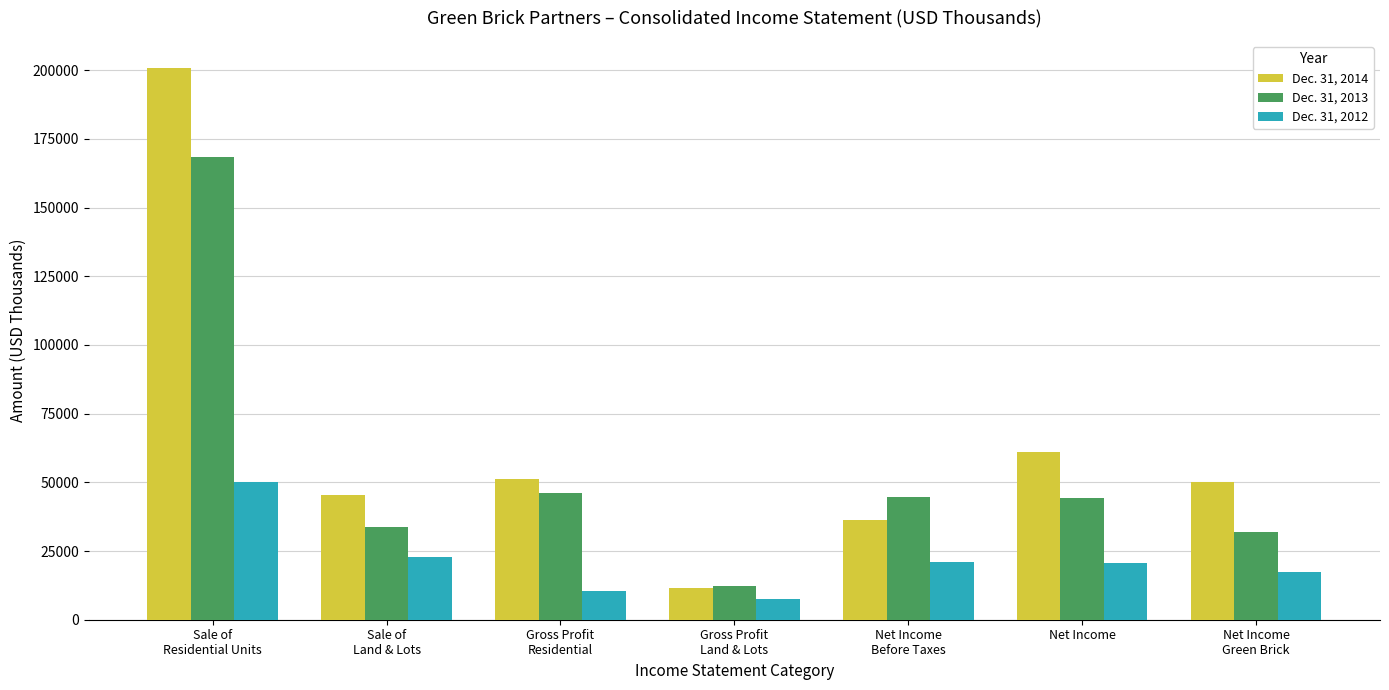

What is the spread (max minus min) of values at Net Income?

40350